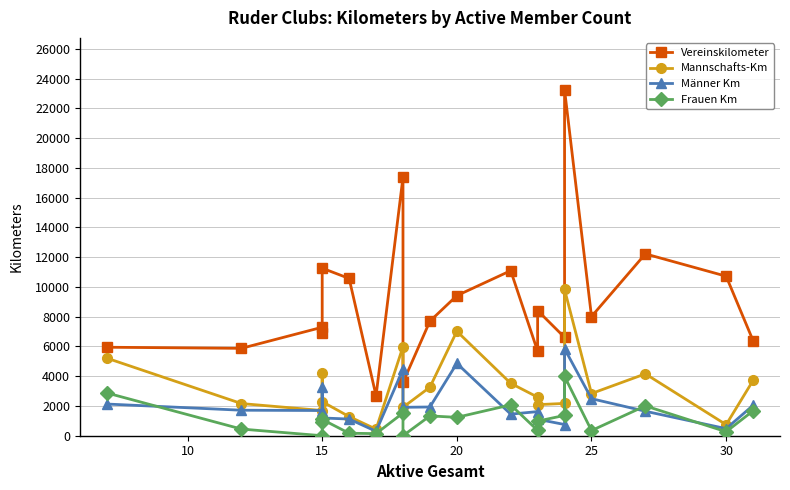

True or false: Männer Km and Vereinskilometer cross at least once.

False